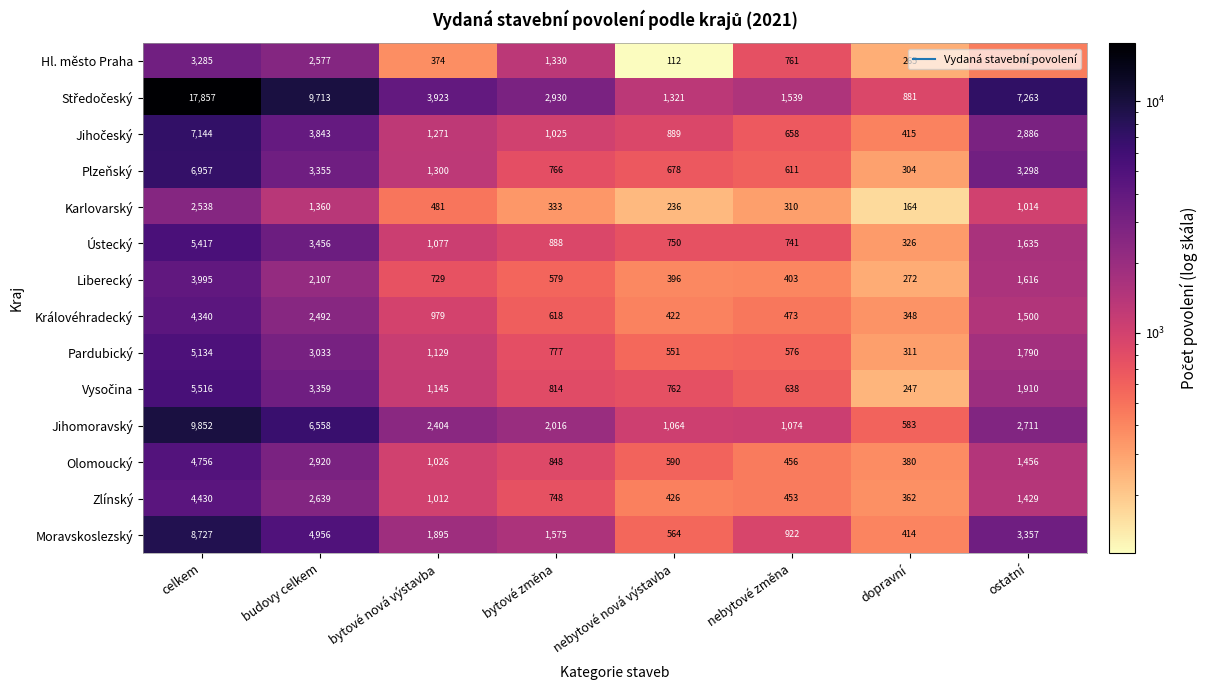

At which category is the sum across all series the highest?

celkem